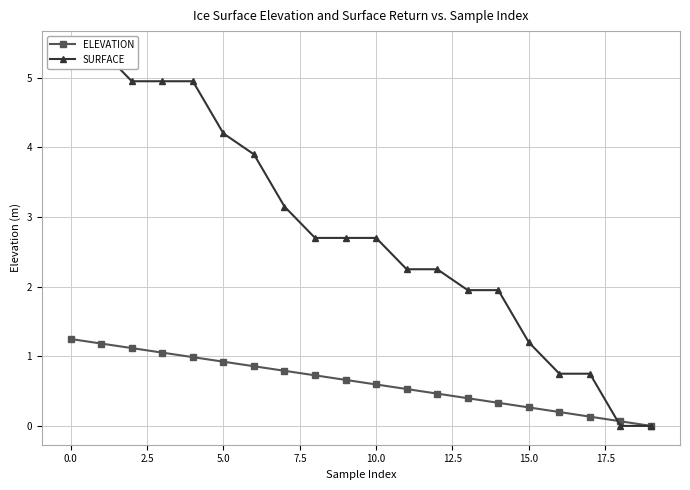

True or false: ELEVATION has more than 0 interior local peaks.

False